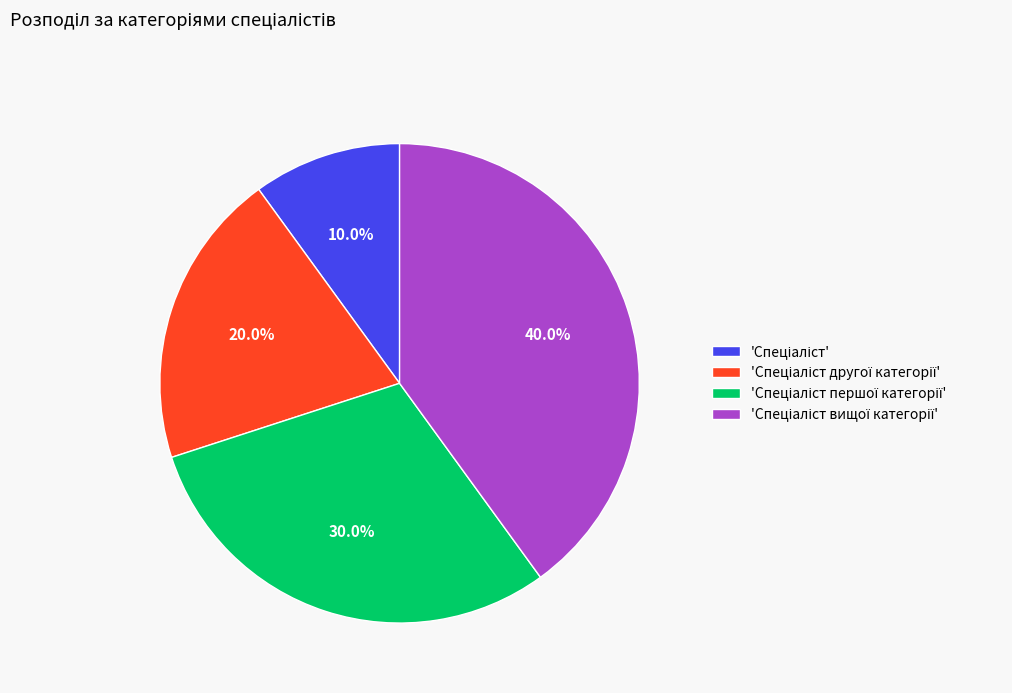

How many segments does this pie chart have?

4